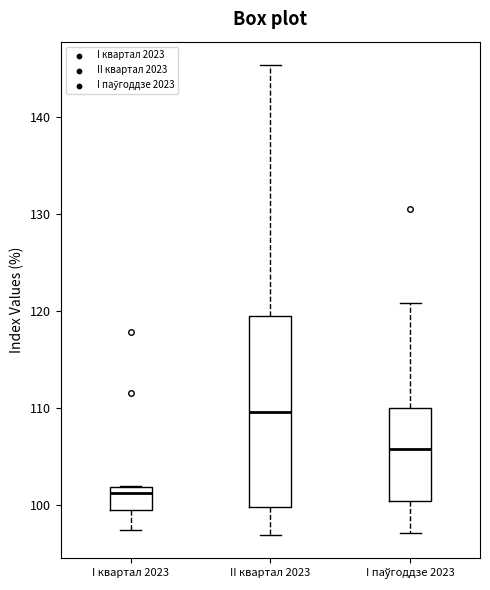

Reading left to right, transcribe this box plot: for each box, give where its median line is, the range the box spans, and where its two whiskers end, as read against the y-axis. The values are not printed on the chart, so give them approximately, as read against the axis.

I квартал 2023: median 101, box 99 to 102, whiskers 97 to 102
II квартал 2023: median 110, box 100 to 120, whiskers 97 to 145
I паўгоддзе 2023: median 106, box 100 to 110, whiskers 97 to 121